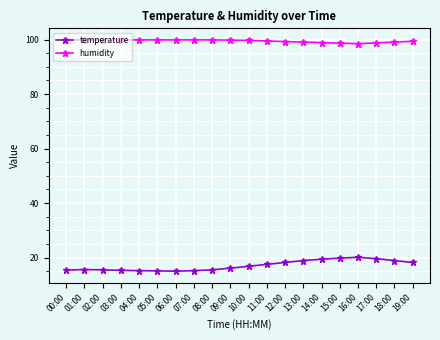

At how many categories does at least one series exceed 49?

20